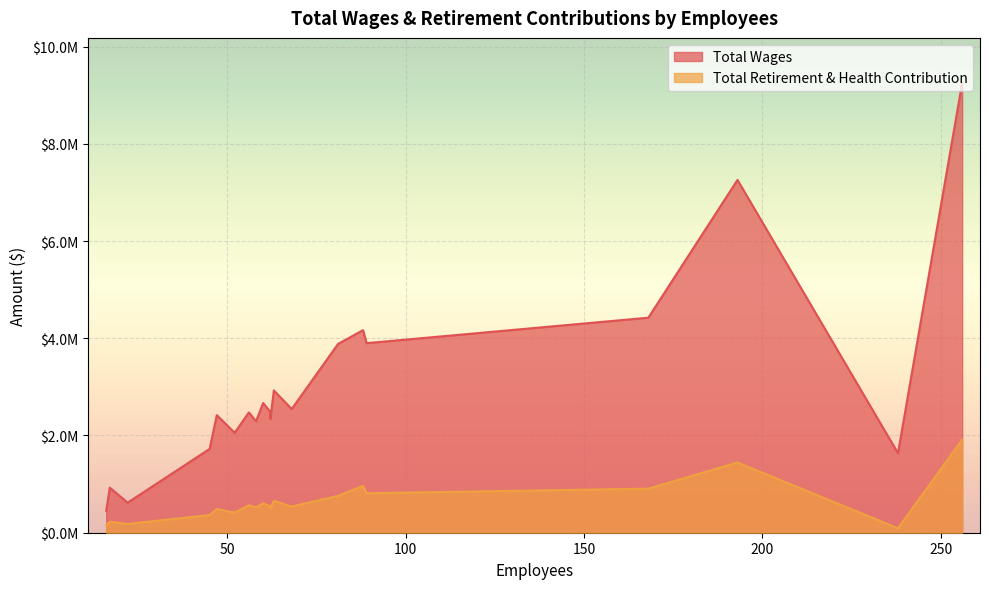

True or false: Total Wages has more than 1 interior local peaks.

False